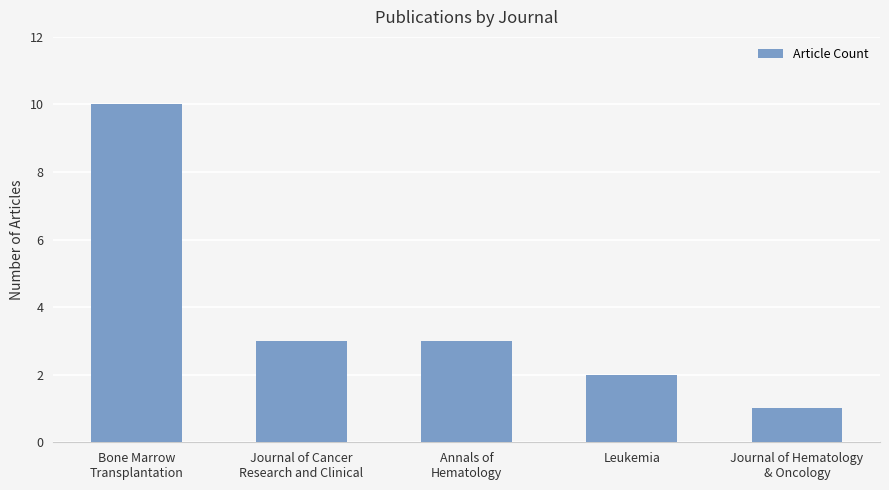

Reading left to right, list all the values displayed in this chart.

Bone Marrow
Transplantation=10	Journal of Cancer
Research and Clinical=3	Annals of
Hematology=3	Leukemia=2	Journal of Hematology
& Oncology=1